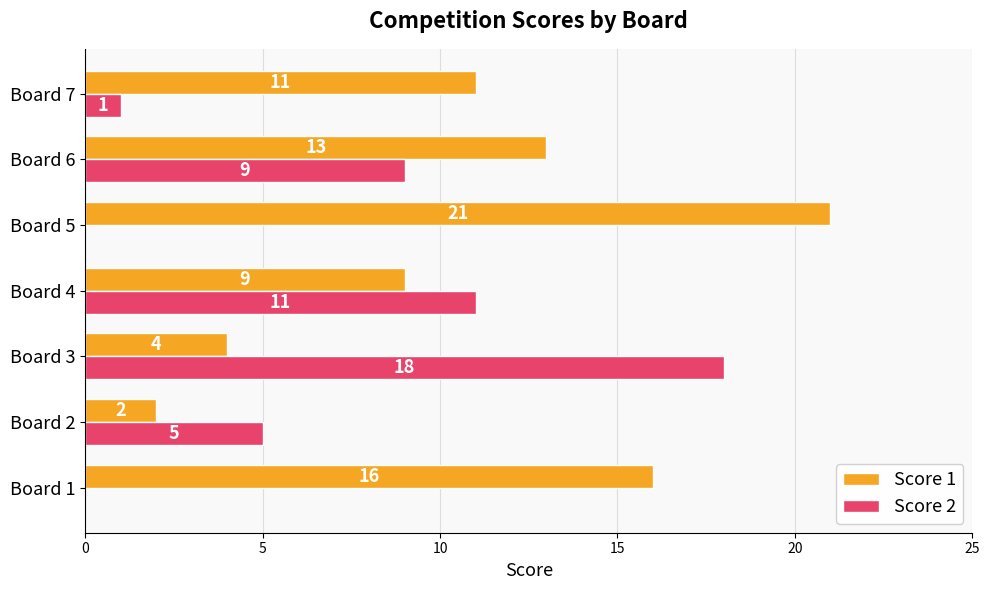

At which label is Score 2 closest to 9?

Board 6